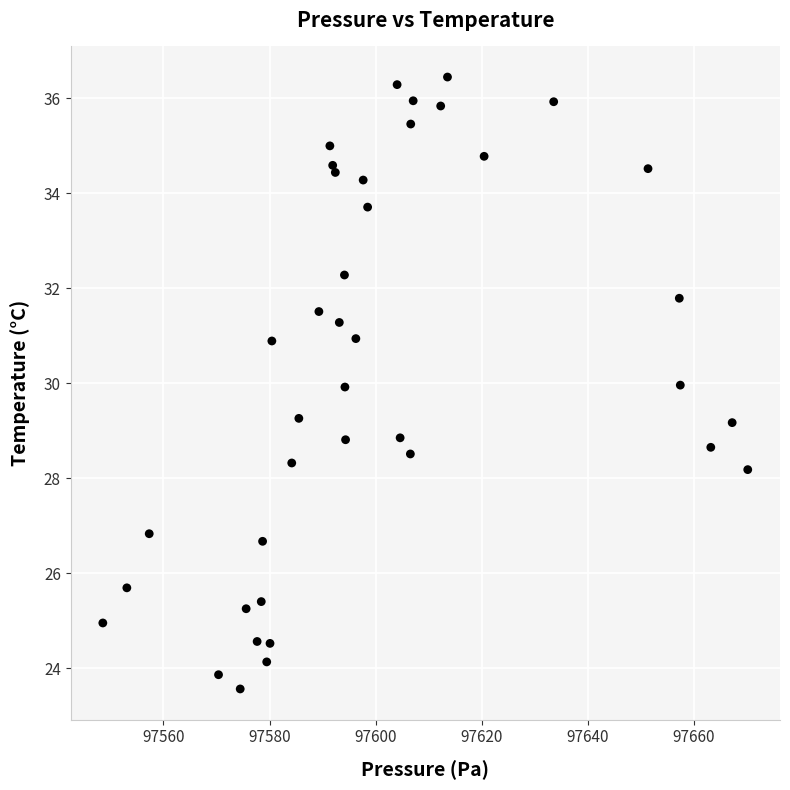

What is the range of Y values (max minus min)?

12.9